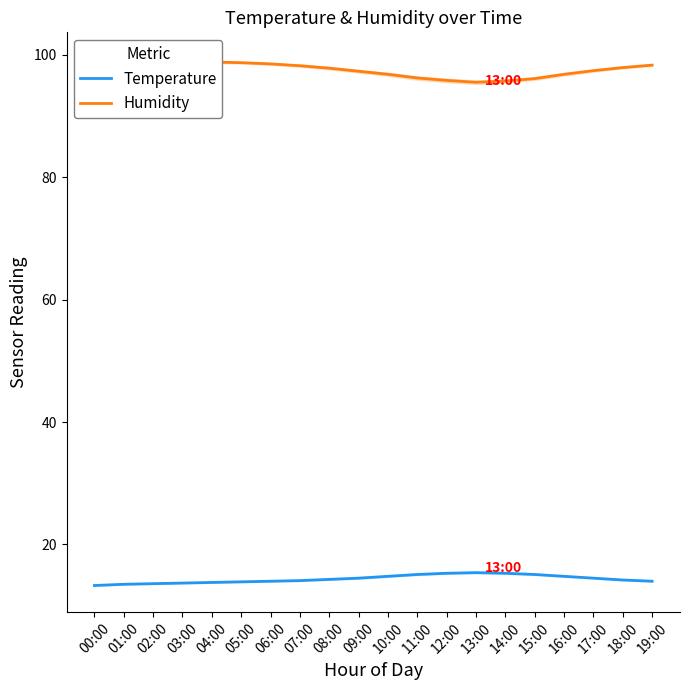

Where is Temperature nearest to the value 14?

06:00